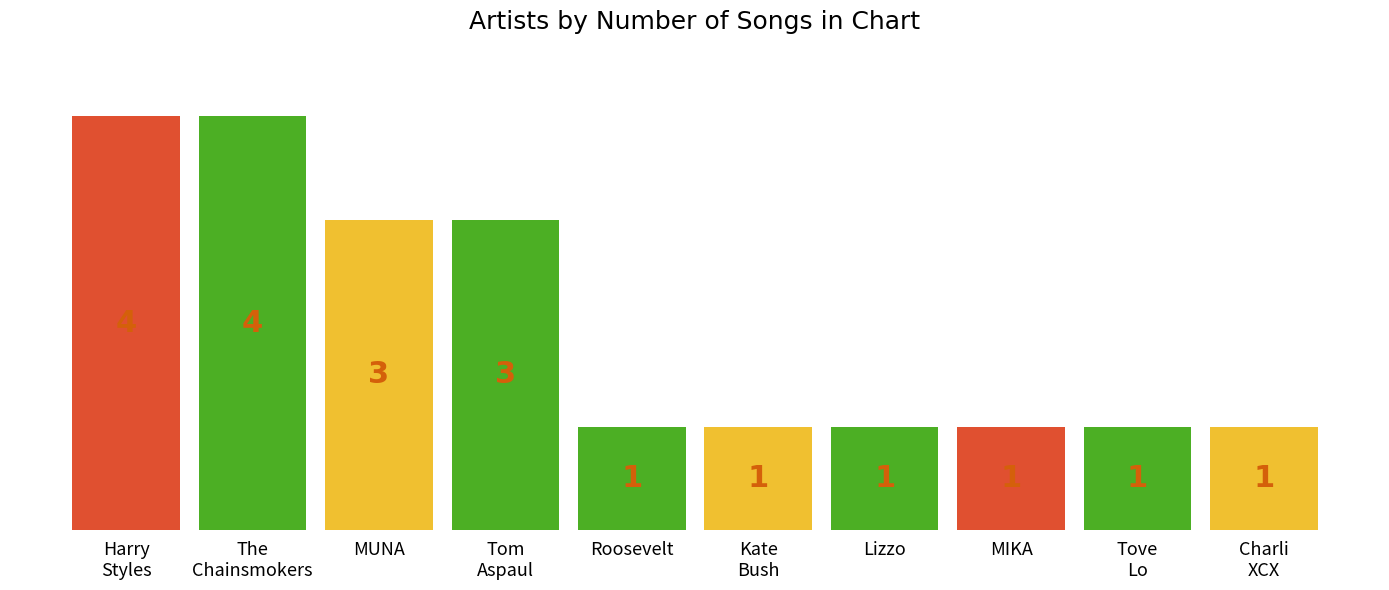

Count the number of categories in the chart.

10